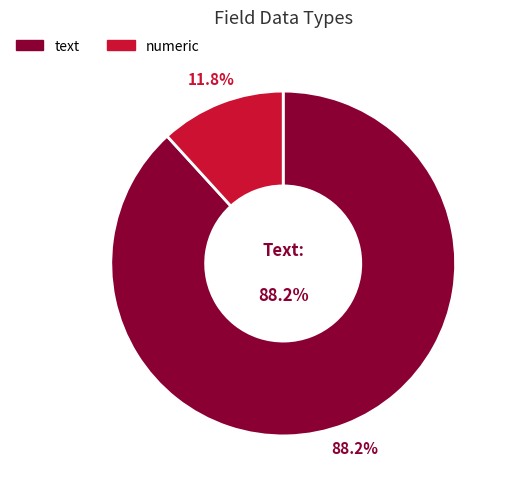

What percentage is the numeric slice, to the nearest percent?

12%